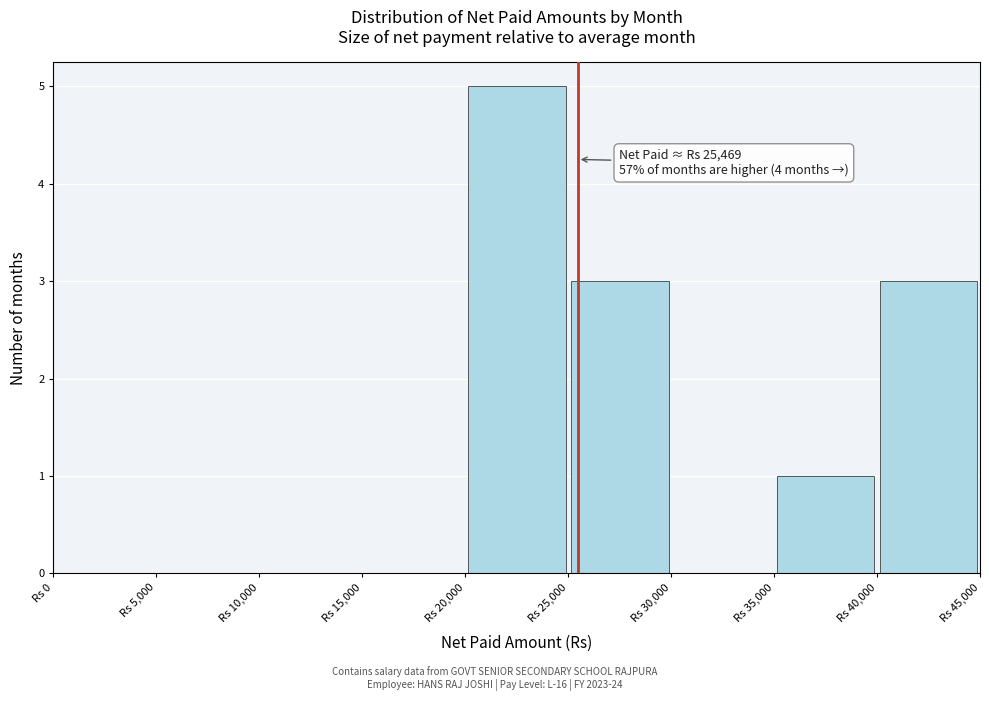

Over which range of the x-axis is the bar tallest?

20000 to 25000